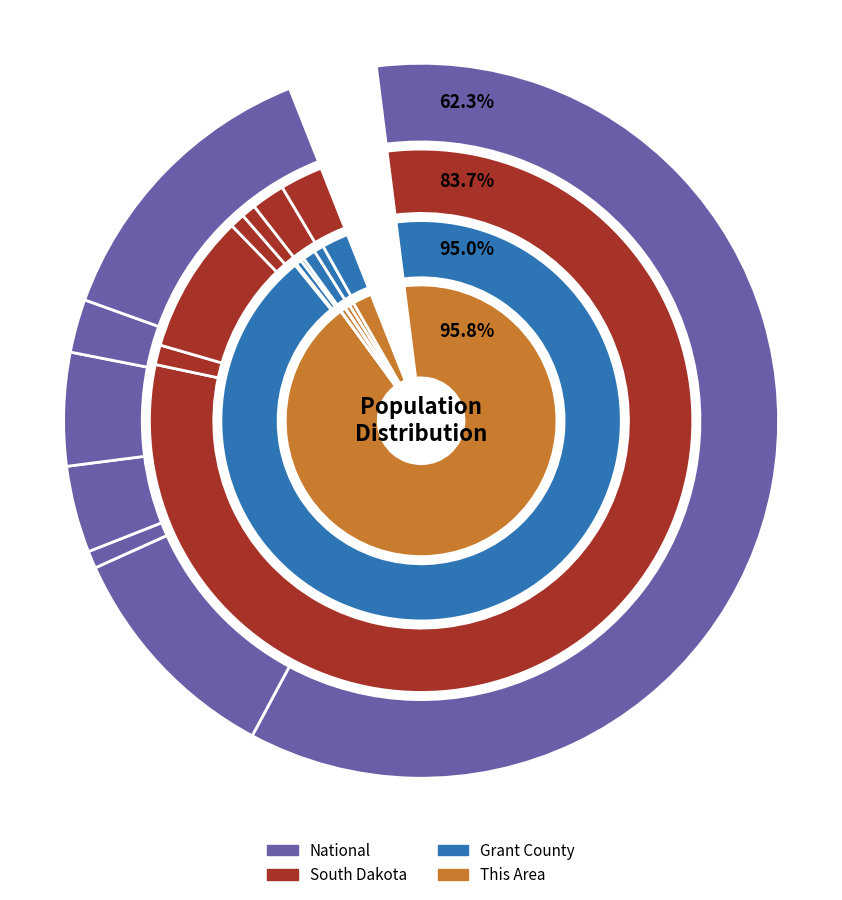

To the nearest percent, what portion does American Indian and Alaska Native represent?

6%